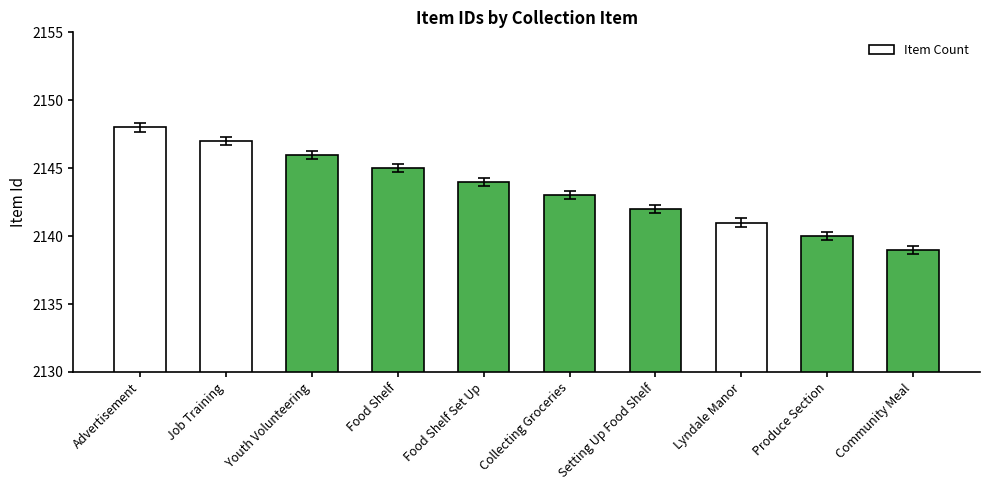

Count the values in the range 2141 to 2146.

6